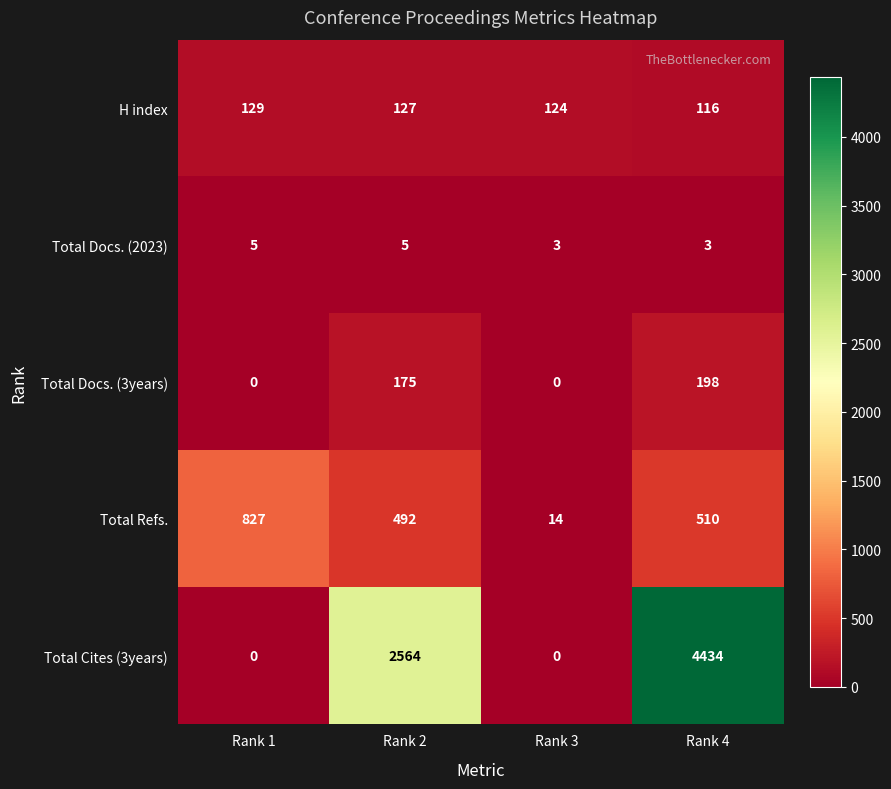

What is the highest value of the H index series?

129